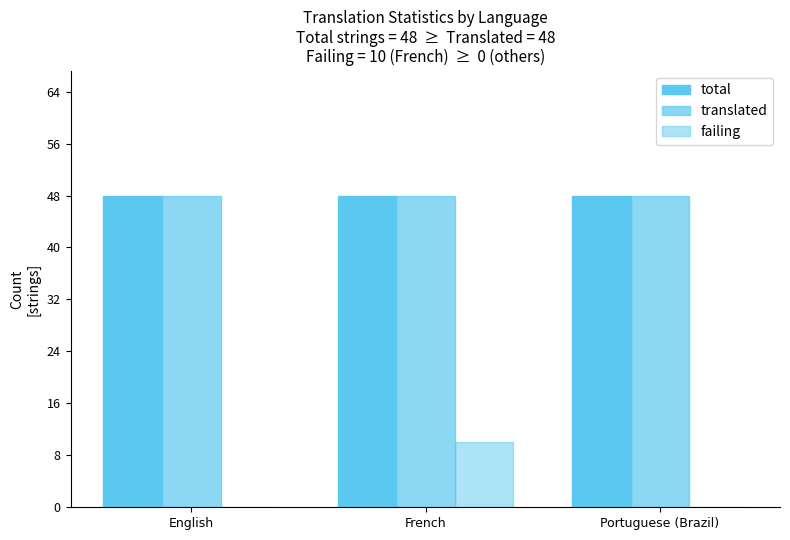

What is the label of the 2nd bar from the right?

French